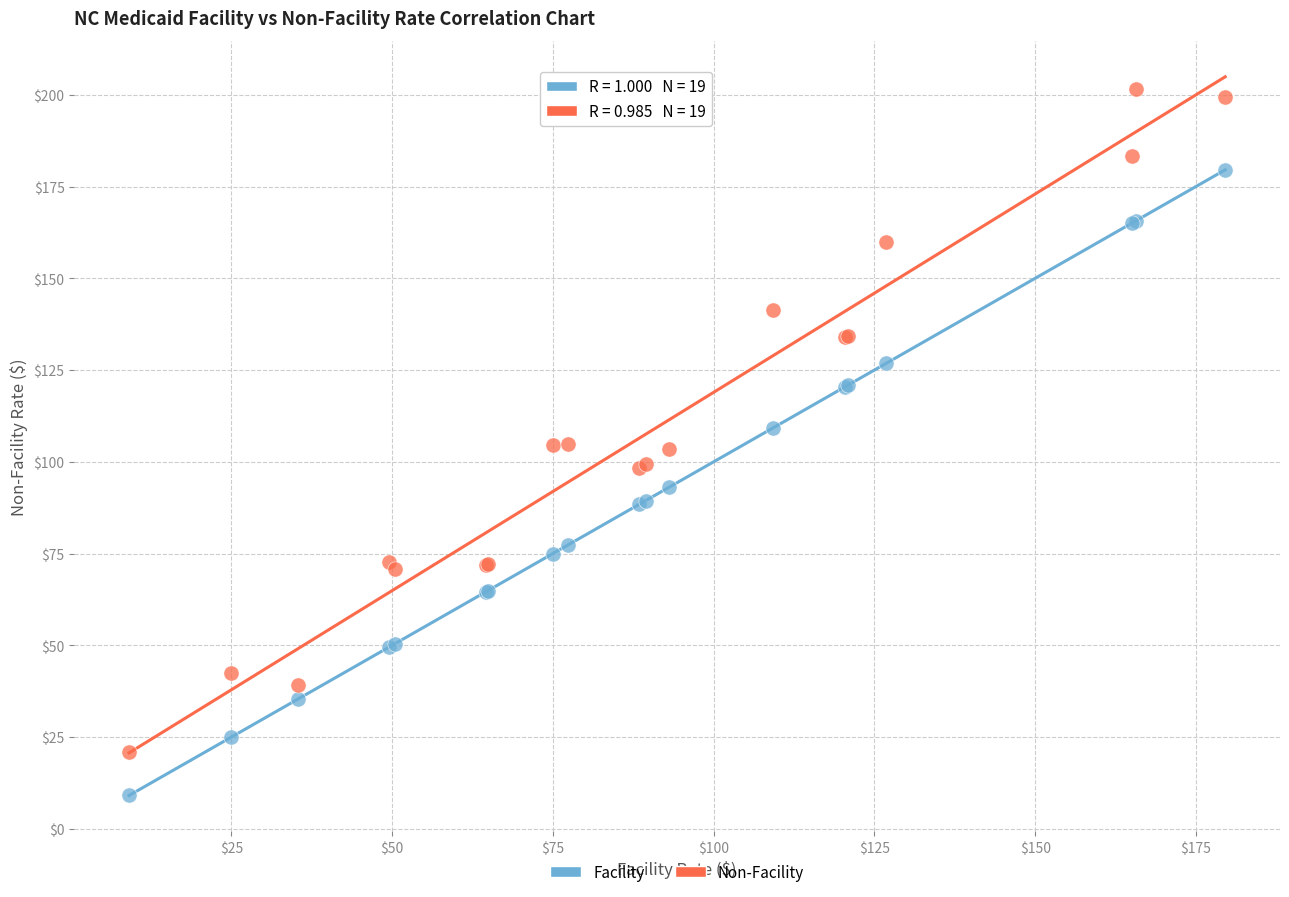

Which series reaches the minimum Y coordinate?

Facility